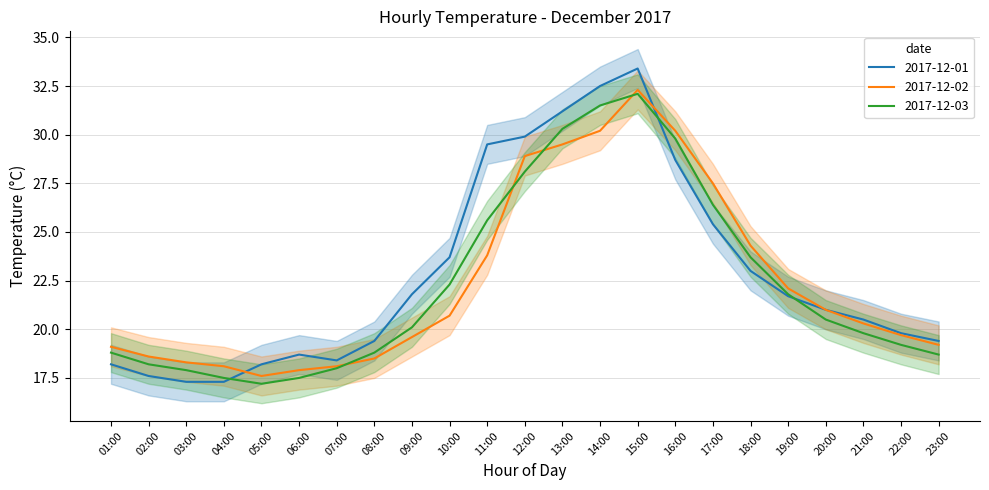

True or false: 2017-12-03 has a value of 17.2 at 05:00.

True